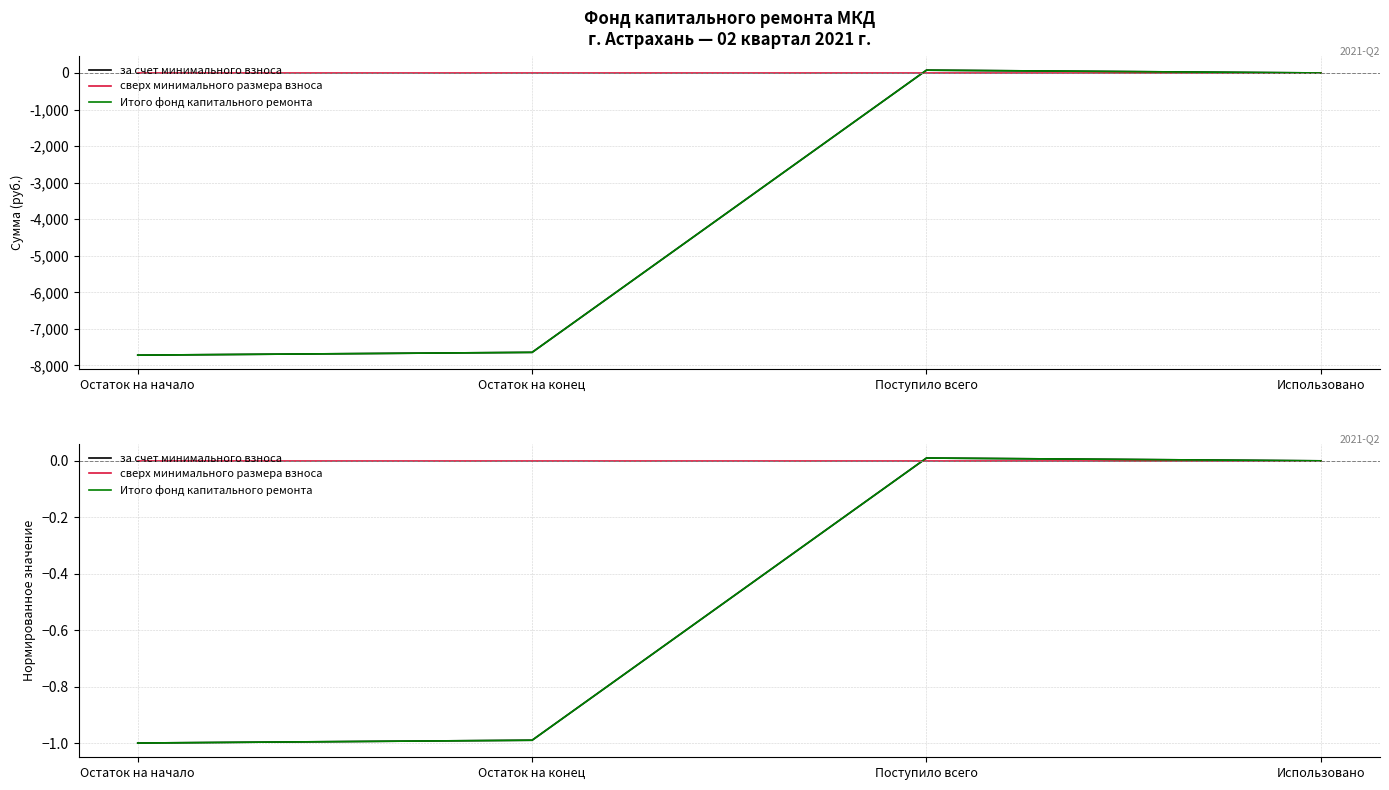

Where is the first local maximum for за счет минимального взноса?

Поступило всего